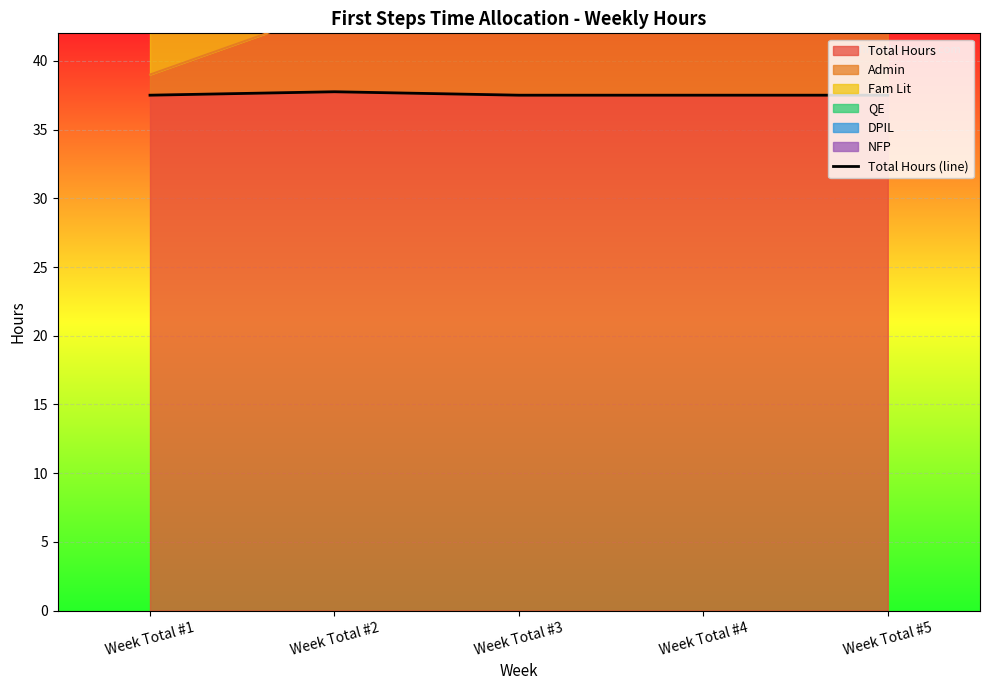

Reading right to left, transcribe all the data shown in this chart.

37.5	37.5	37.5	37.8	37.5